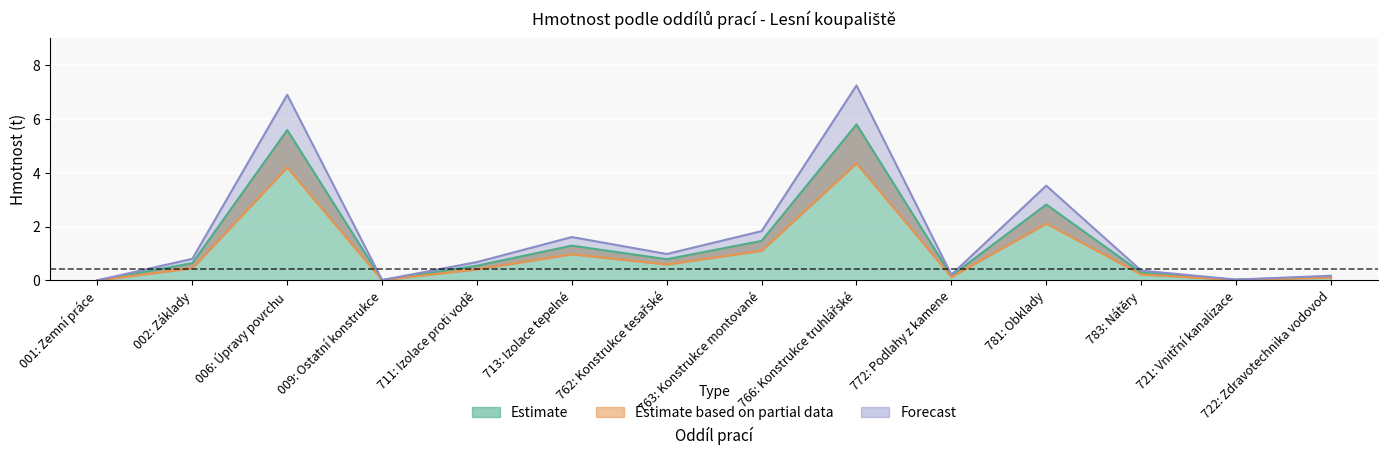

Which series has the widest spread of values?

Forecast